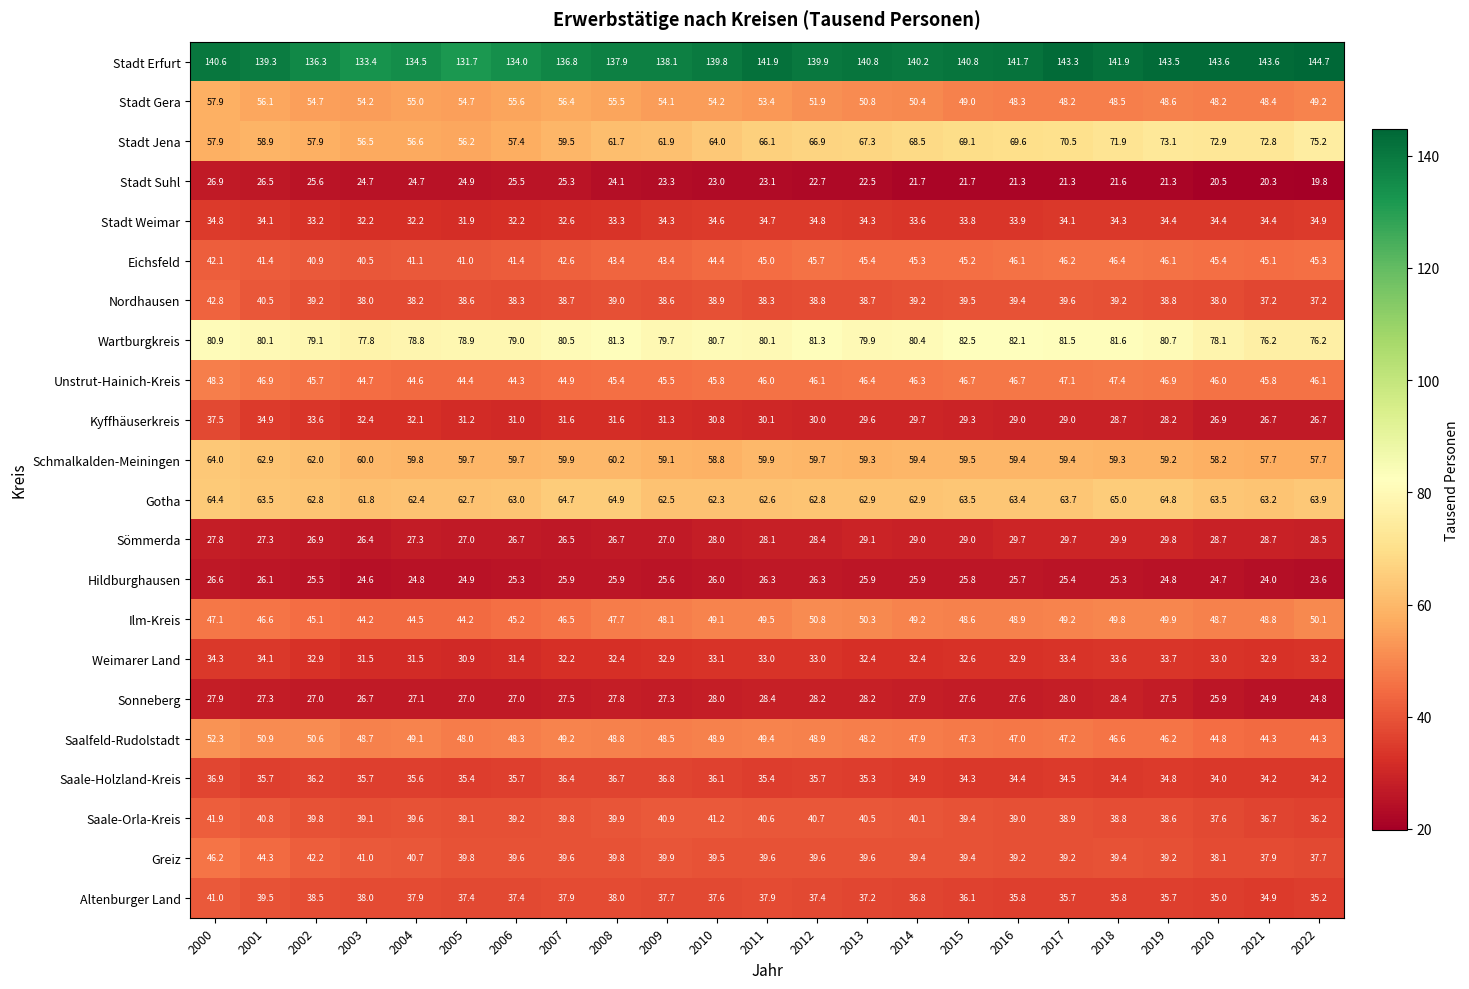

What is the spread (max minus min) of values at 2021?

123.3